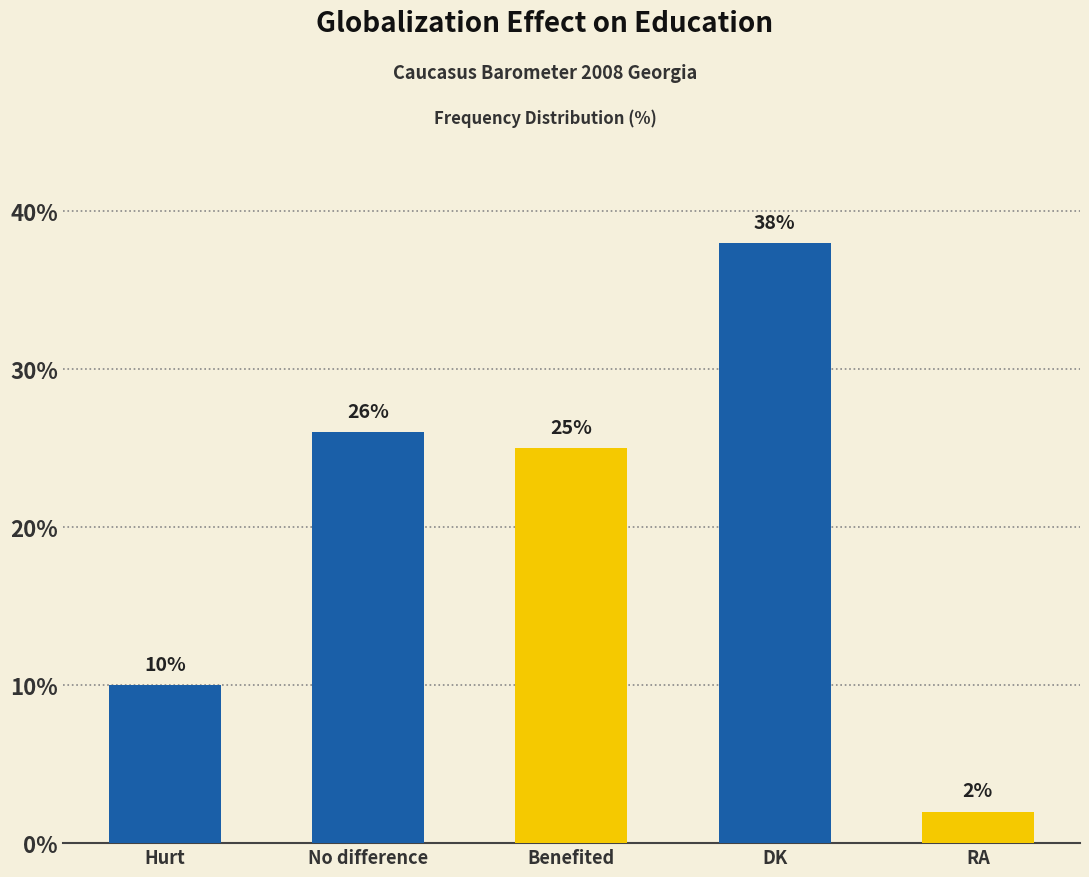

At which category does the chart reach its peak across all series?

DK